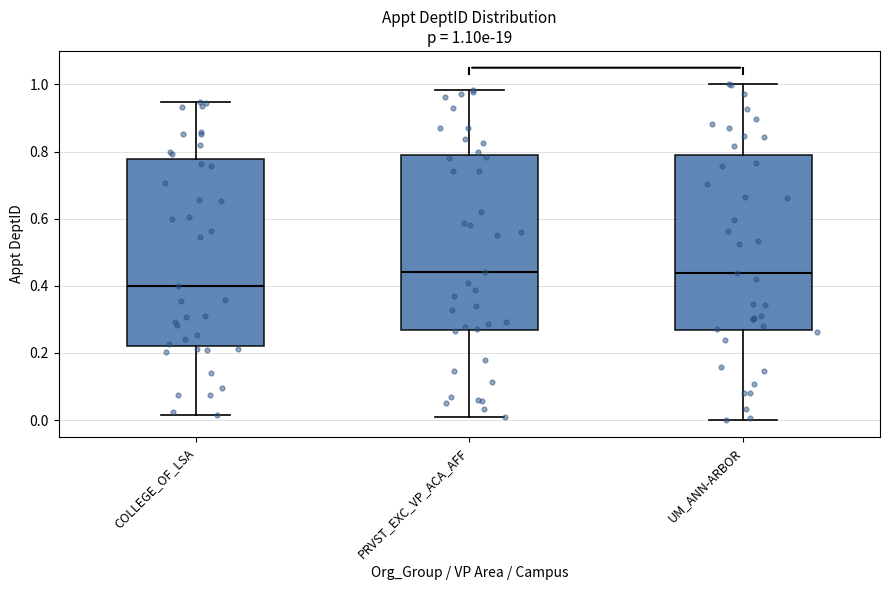

Which box is the tallest, from its lower edge to its upper edge?

COLLEGE_OF_LSA